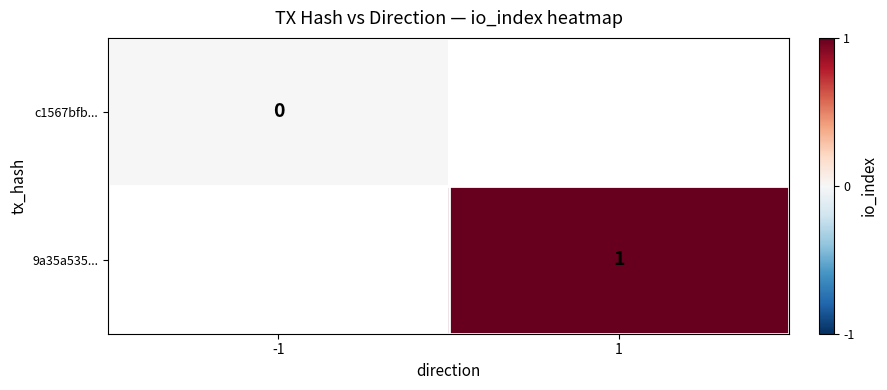

Is it true that 9a35a535... equals 0.2 at 1?

False